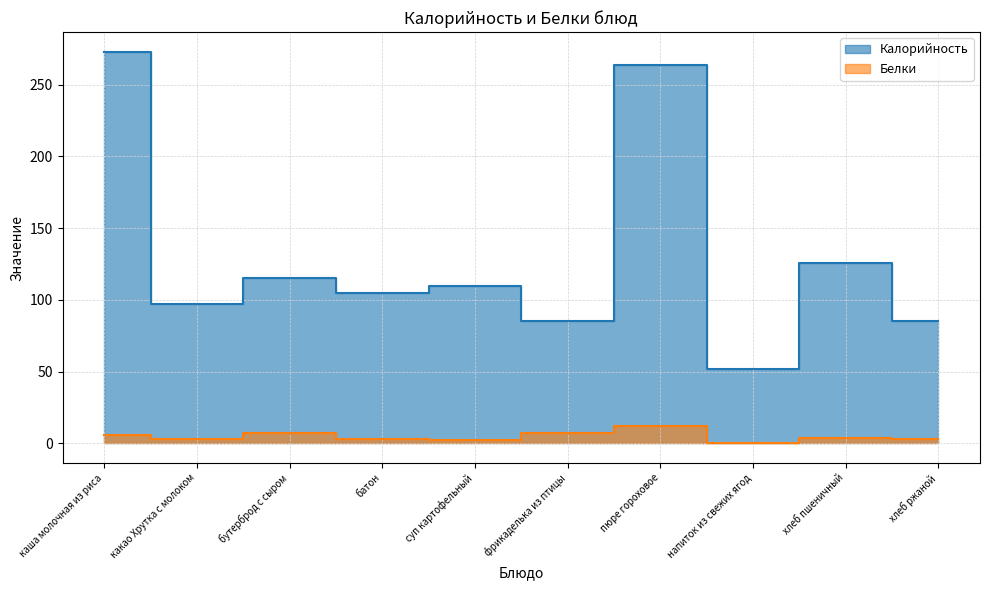

At which label is Белки closest to 6?

каша молочная из риса